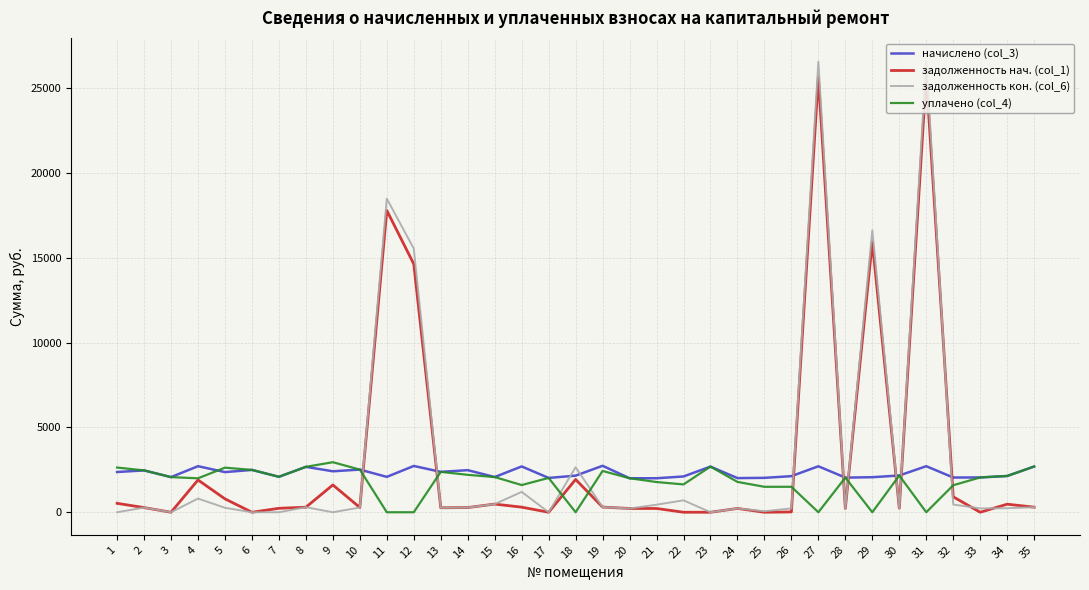

Which series ends up on top after the final intersection of задолженность кон. (col_6) and начислено (col_3)?

начислено (col_3)